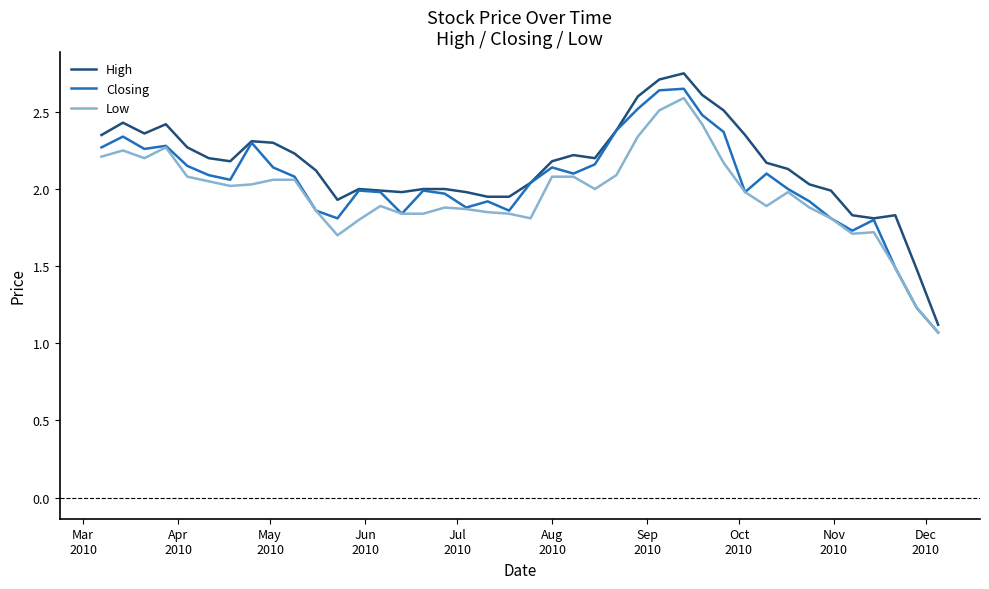

What is the difference between the second highest and second lowest values in the Low series?

1.3